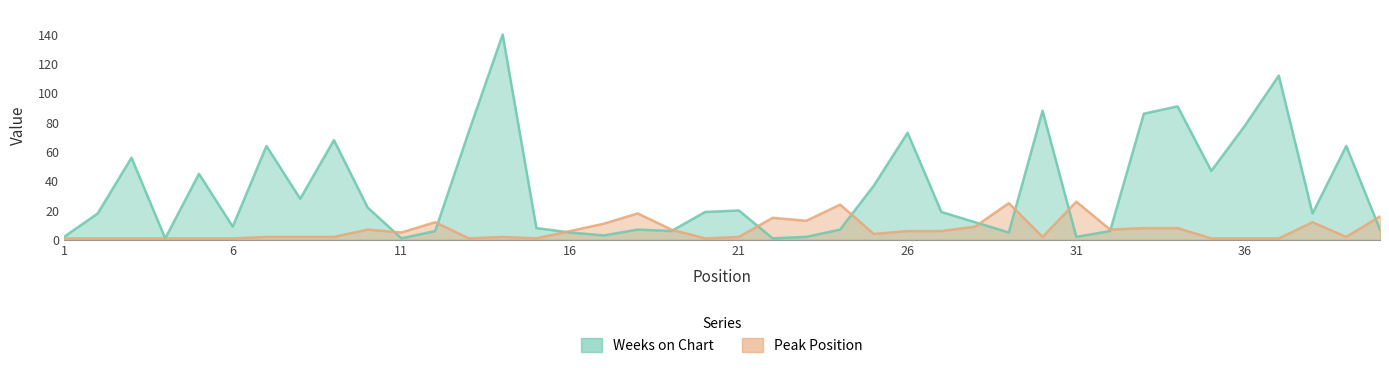

What is the average value of the Weeks on Chart series?

34